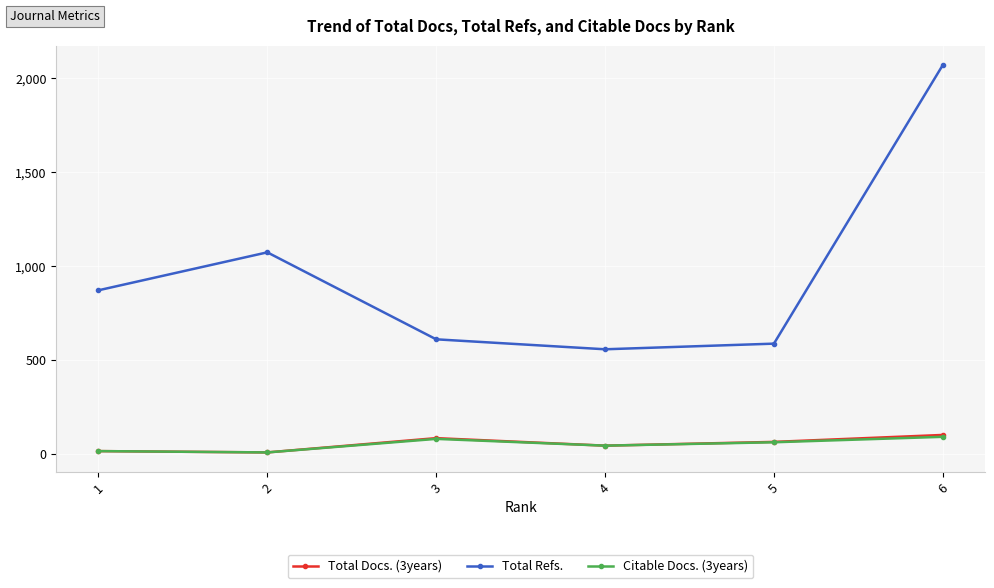

True or false: Total Refs. and Citable Docs. (3years) intersect in this chart.

False